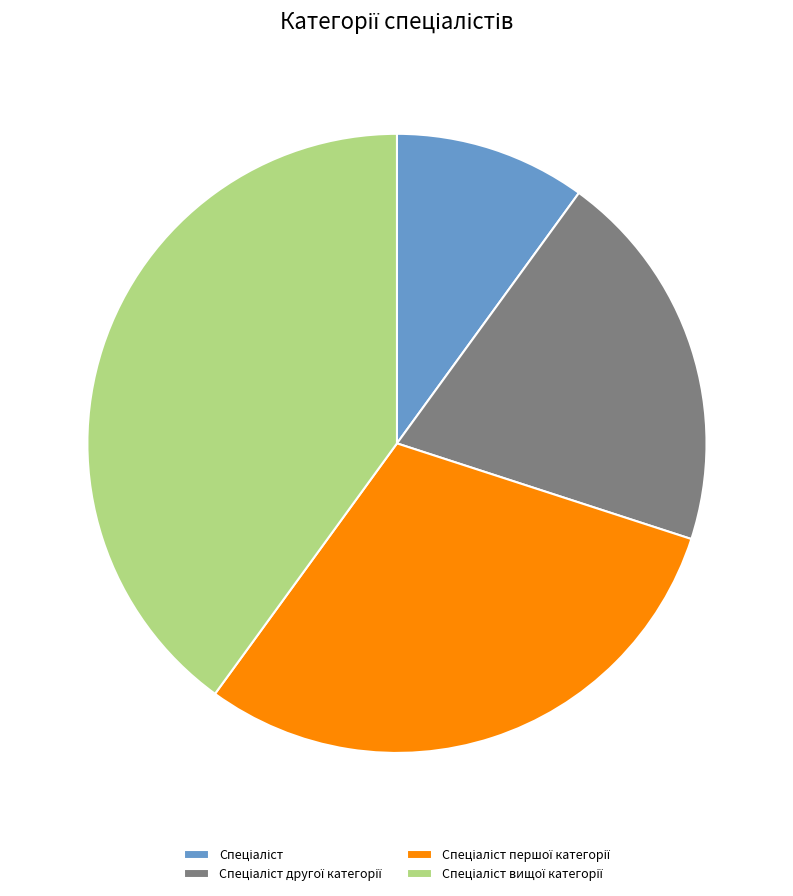

Is there a majority slice in this chart?

No